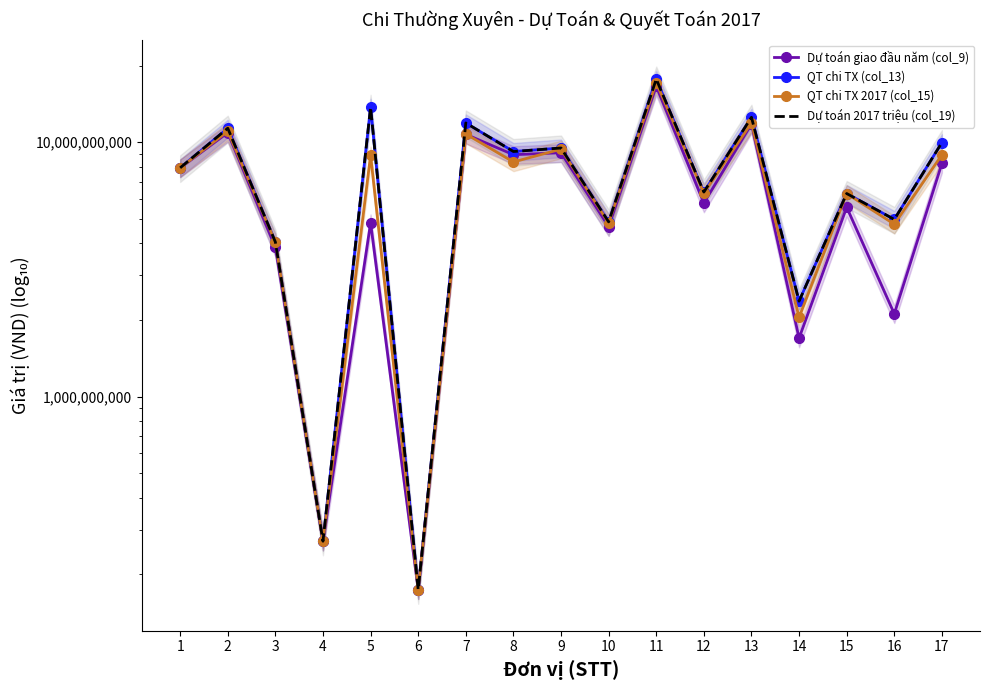

Is this an area chart (filled region under the line)?

No